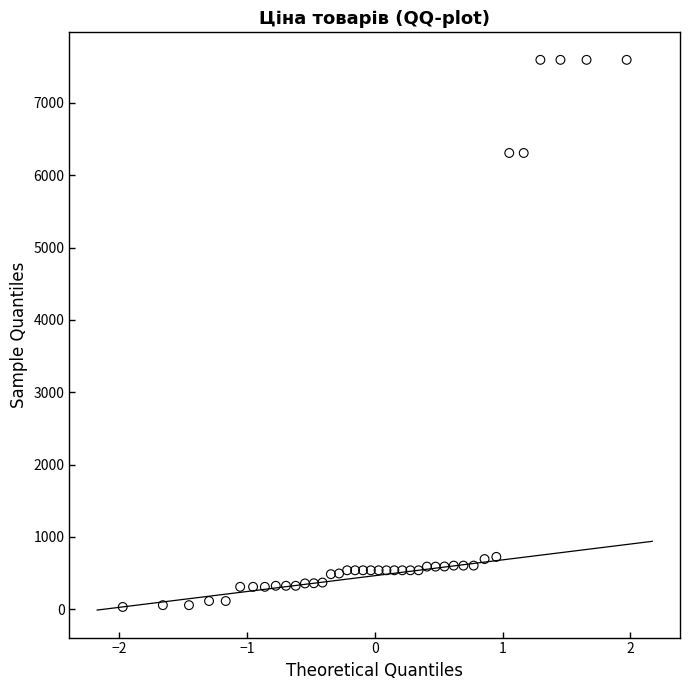

What is the range of X values (max minus min)?

3.9